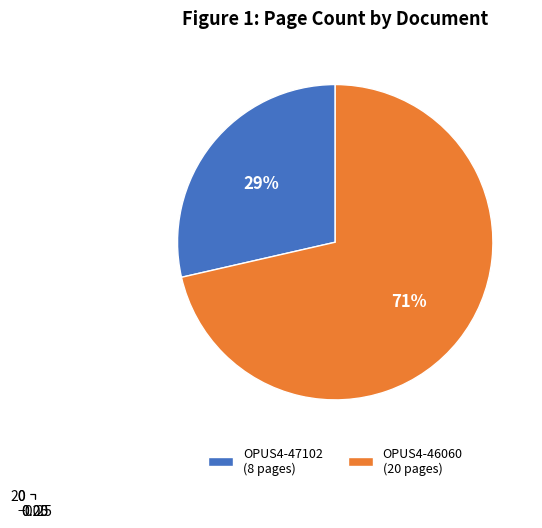

Does OPUS4-47102 account for over 50% of the chart?

No